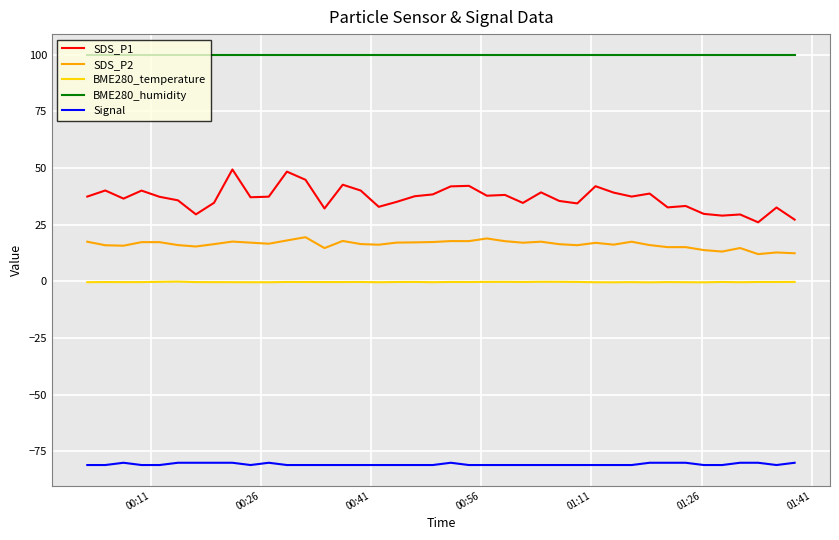

What is the difference between the maximum and minimum values in the SDS_P1 series?

23.3